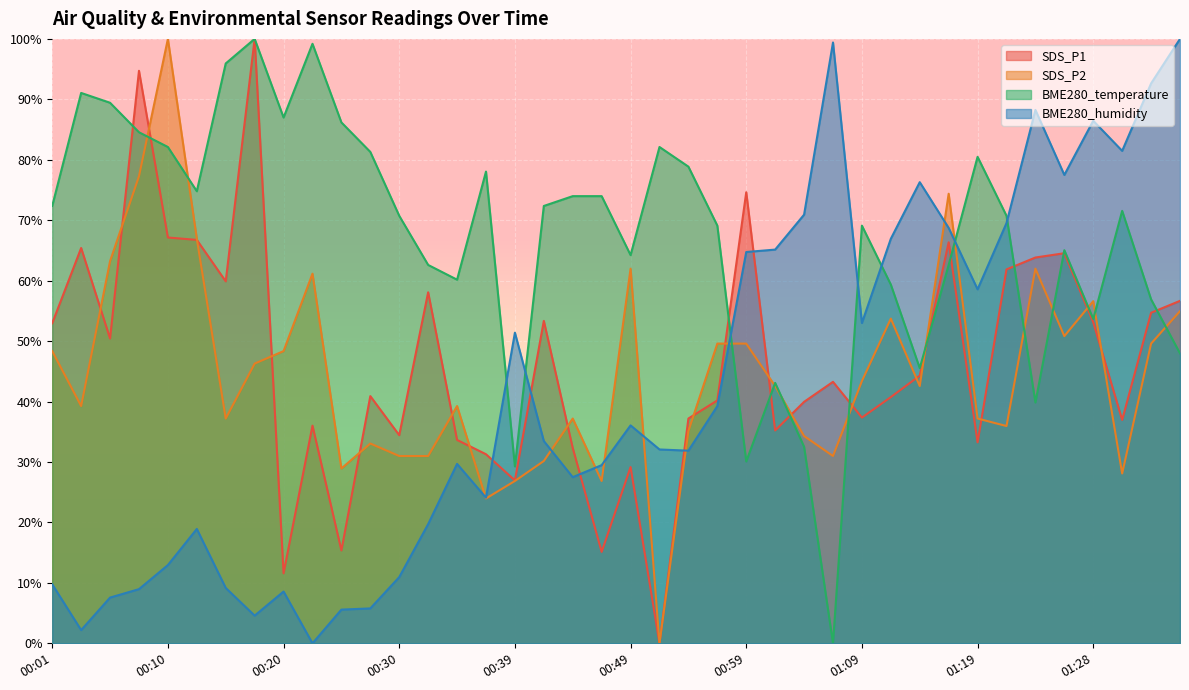

Reading left to right, list all the values displayed in this chart.

SDS_P1: 53.0	65.4	50.4	94.7	67.1	66.7	59.9	100.0	11.6	36.0	15.4	40.9	34.4	58.1	33.6	31.3	27.0	53.3	32.3	15.1	29.2	0.0	37.2	40.2	74.6	35.2	40.0	43.3	37.4	40.7	44.3	66.4	33.3	61.9	63.8	64.5	53.1	37.0	54.7	56.7
SDS_P2: 48.3	39.3	63.2	77.3	100.0	66.9	37.2	46.3	48.3	61.2	28.9	33.1	31.0	31.0	39.3	24.0	26.9	30.2	37.2	26.9	62.0	0.0	35.1	49.6	49.6	42.6	34.3	31.0	43.4	53.7	42.6	74.4	37.2	36.0	62.0	50.8	56.6	28.1	49.6	55.0
BME280_temperature: 72.4	91.1	89.4	84.6	82.1	74.8	95.9	100.0	87.0	99.2	86.2	81.3	70.7	62.6	60.2	78.0	29.3	72.4	74.0	74.0	64.2	82.1	78.9	69.1	30.1	43.1	32.5	0.0	69.1	59.3	45.5	62.6	80.5	70.7	39.8	65.0	53.7	71.5	56.9	48.0
BME280_humidity: 9.8	2.2	7.6	9.0	12.9	18.9	9.2	4.6	8.6	0.0	5.6	5.8	11.0	19.7	29.7	24.1	51.4	33.5	27.5	29.5	36.1	32.1	31.9	39.2	64.7	65.1	70.9	99.4	53.0	66.9	76.3	68.7	58.6	69.5	88.2	77.5	86.5	81.5	92.6	100.0